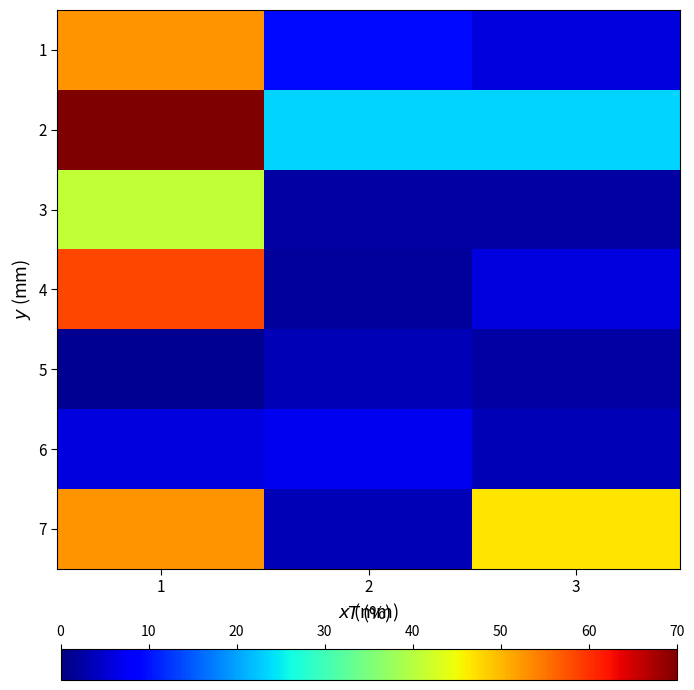

Rank the series by their maximum value, from lowest to highest.

5, 6, 3, 1, 7, 4, 2